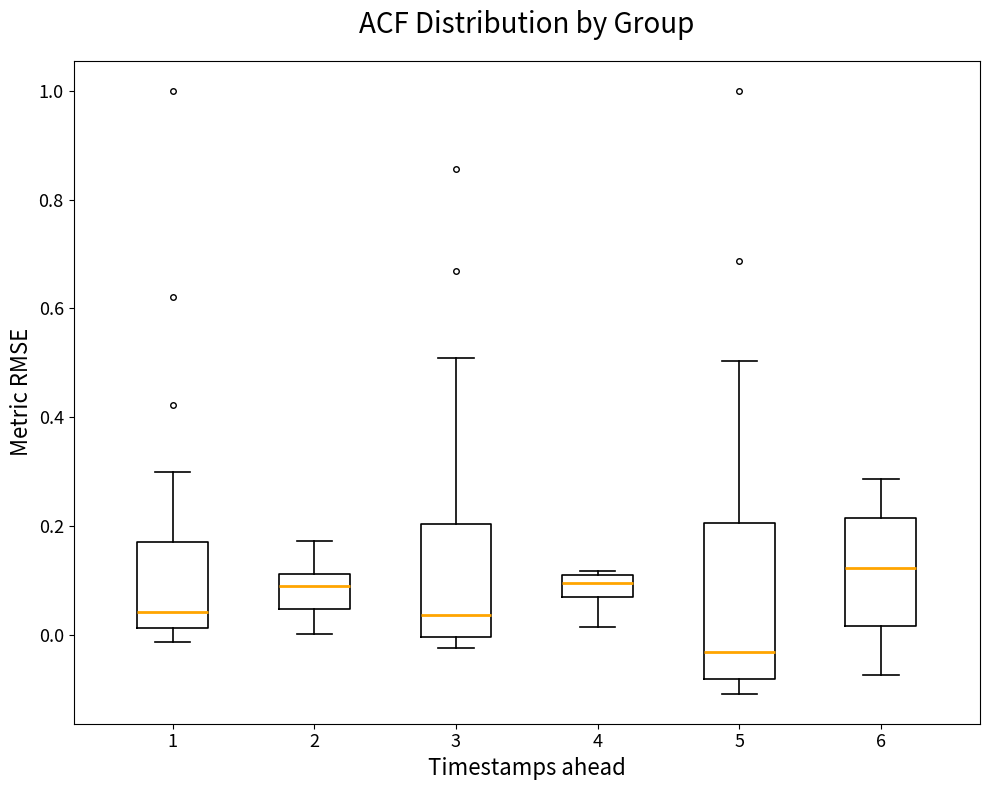

Reading left to right, read every box against the y-axis: the position of its median line, the range the box covers, and the ends of its whiskers. The values are not printed on the chart, so give them approximately, as read against the axis.

1: median 0.04, box 0.02 to 0.18, whiskers -0.02 to 0.30
2: median 0.10, box 0.04 to 0.12, whiskers 0.00 to 0.18
3: median 0.04, box 0.00 to 0.20, whiskers -0.02 to 0.50
4: median 0.10 (just below the box's upper edge), box 0.08 to 0.10, whiskers 0.02 to 0.12
5: median -0.04, box -0.08 to 0.20, whiskers -0.10 to 0.50
6: median 0.12, box 0.02 to 0.22, whiskers -0.08 to 0.28